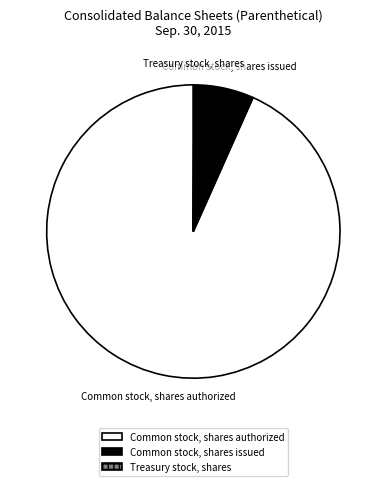

Which category has the biggest portion of the pie?

Common stock, shares authorized